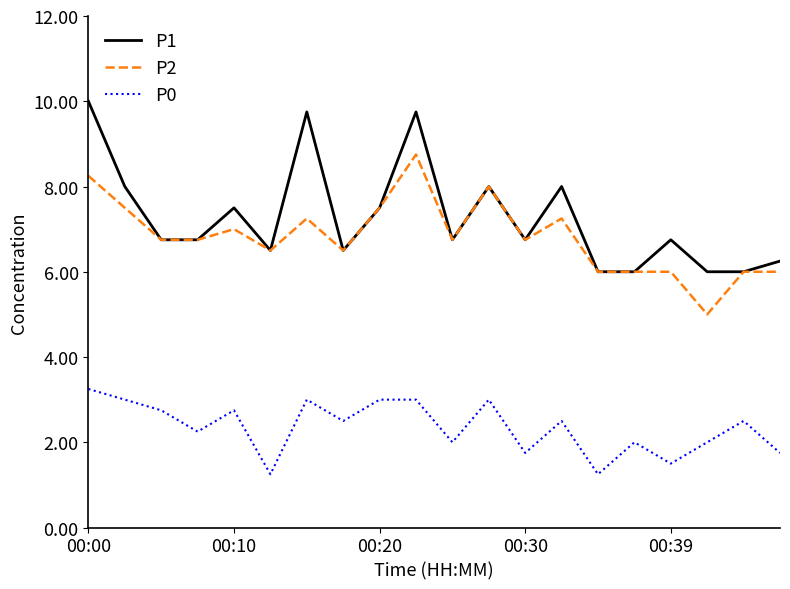

True or false: P2 and P0 cross at least once.

False